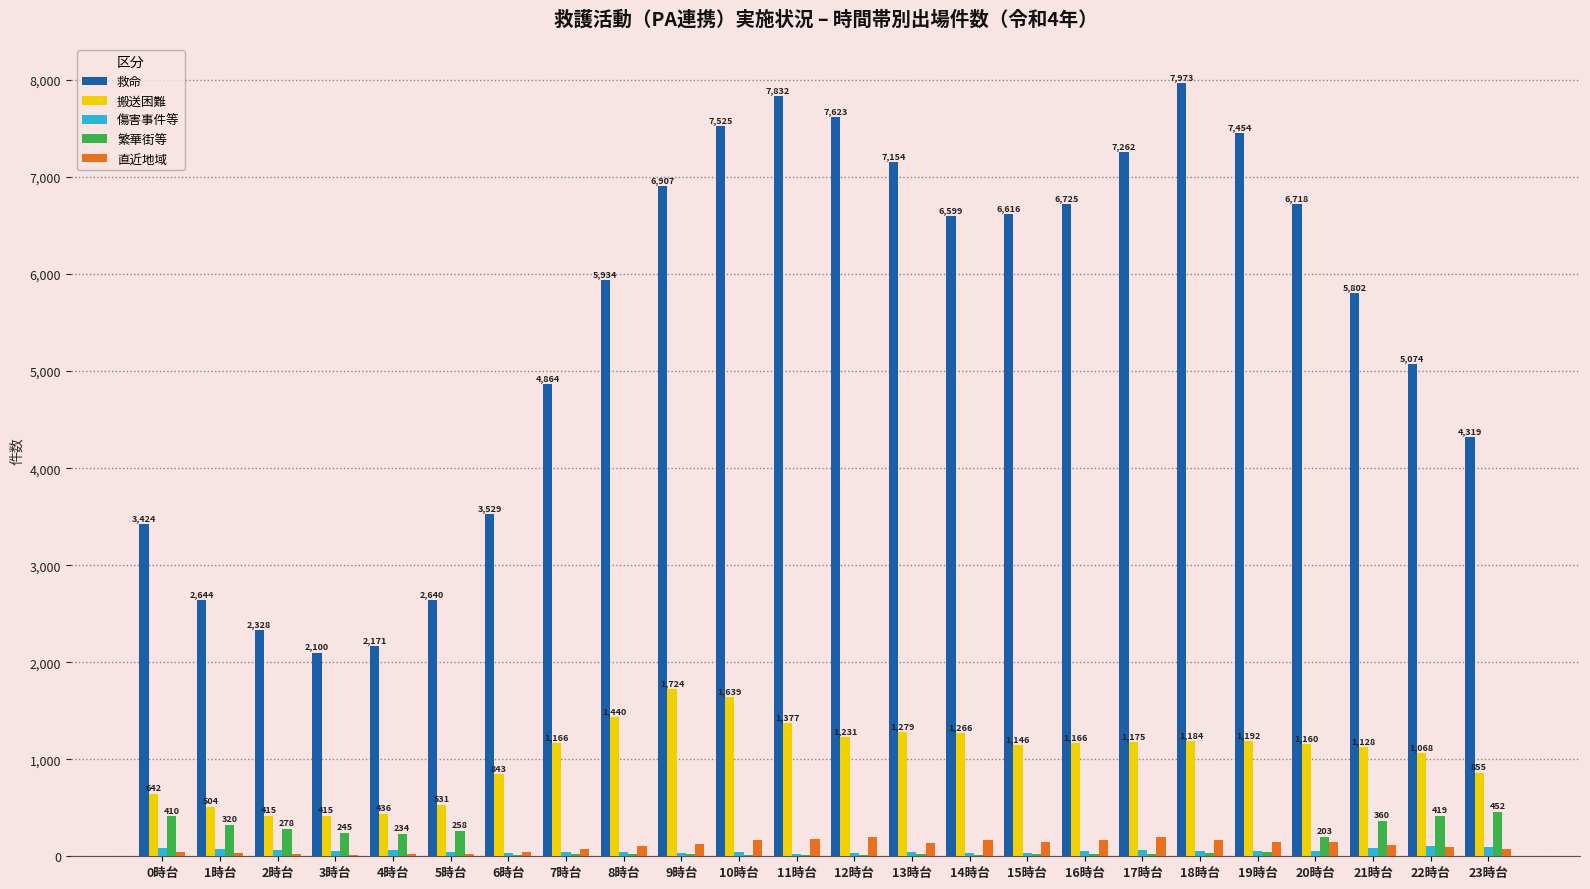

How many categories are shown in the chart?

24